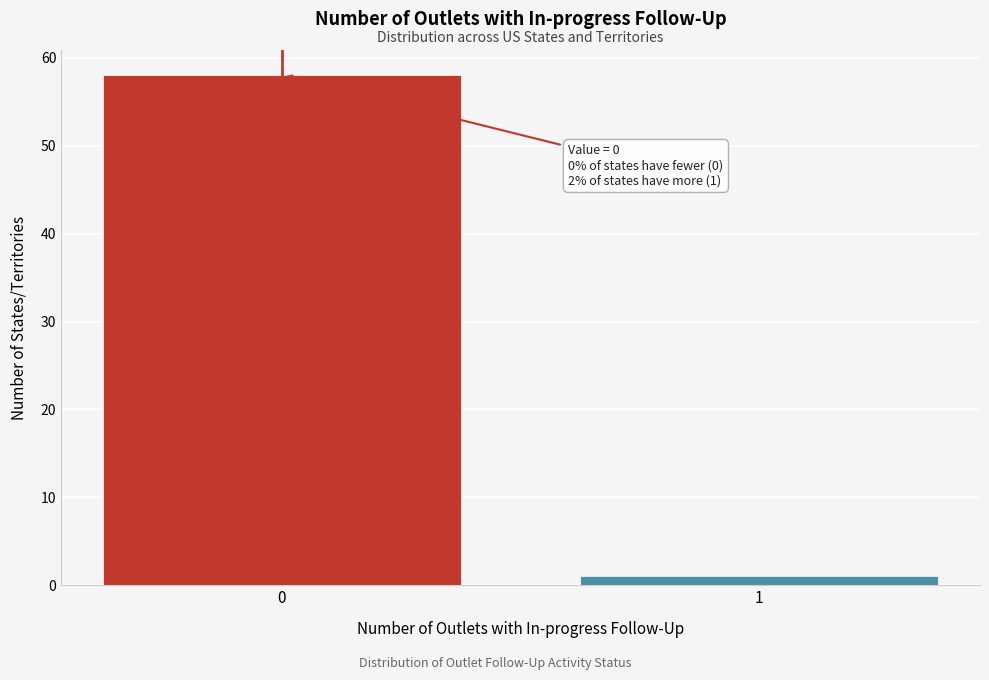

Reading left to right, extract all data points from this chart.

0=58	1=1